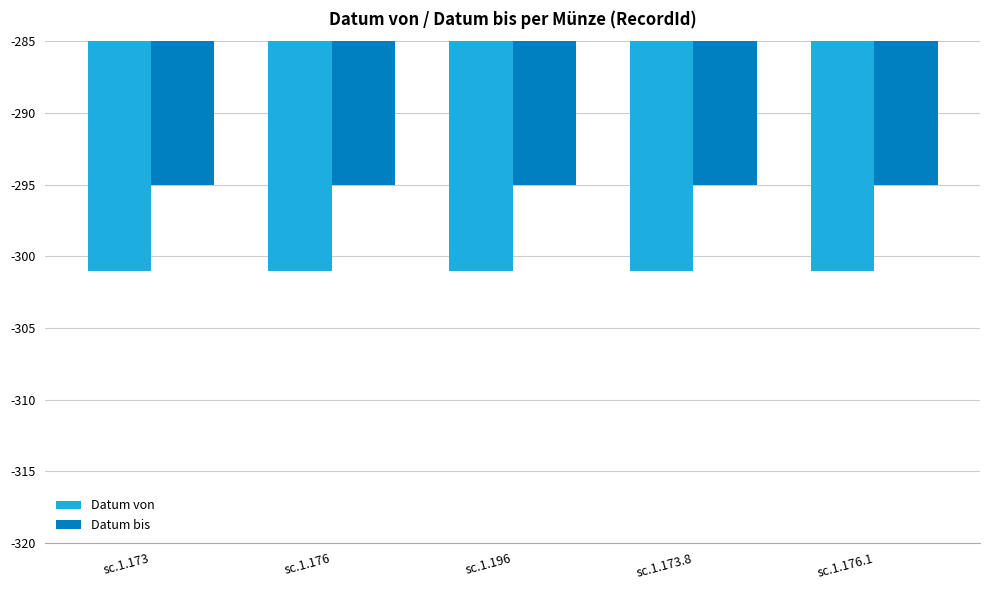

What is the approximate value of Datum bis at sc.1.173?

-295